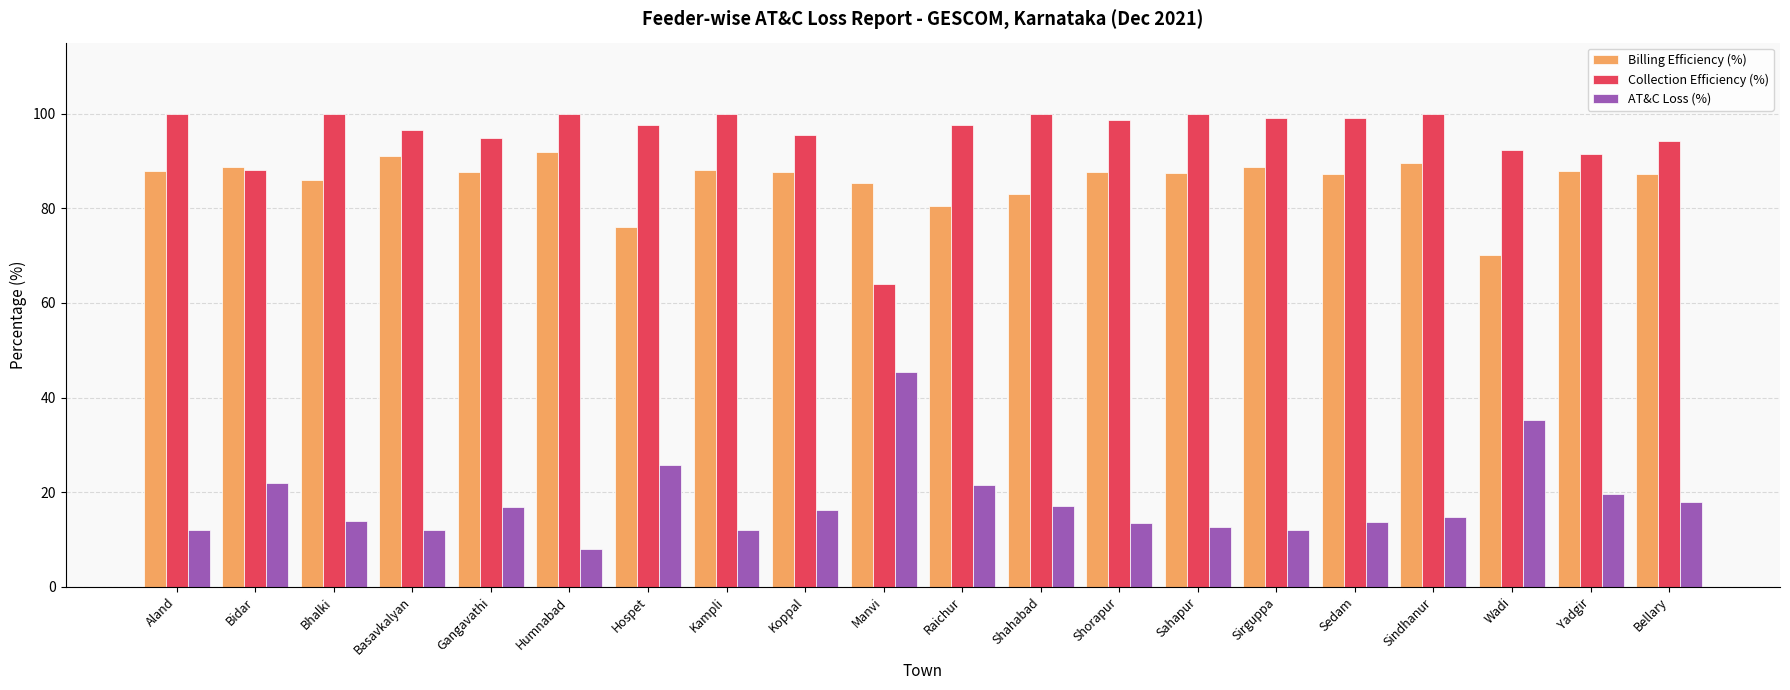

How many bars are there in total?

60